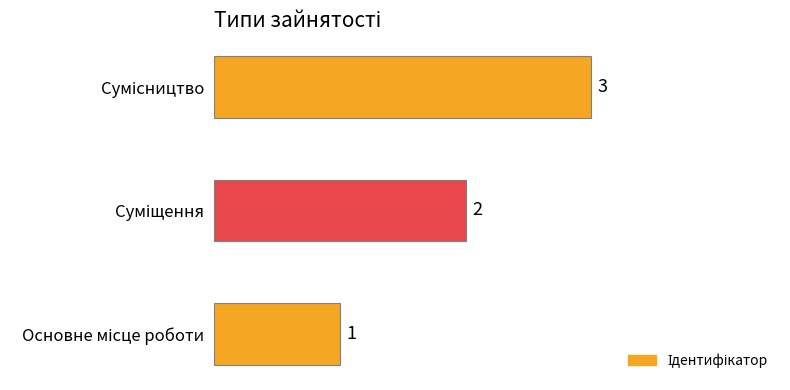

Count the number of categories in the chart.

3